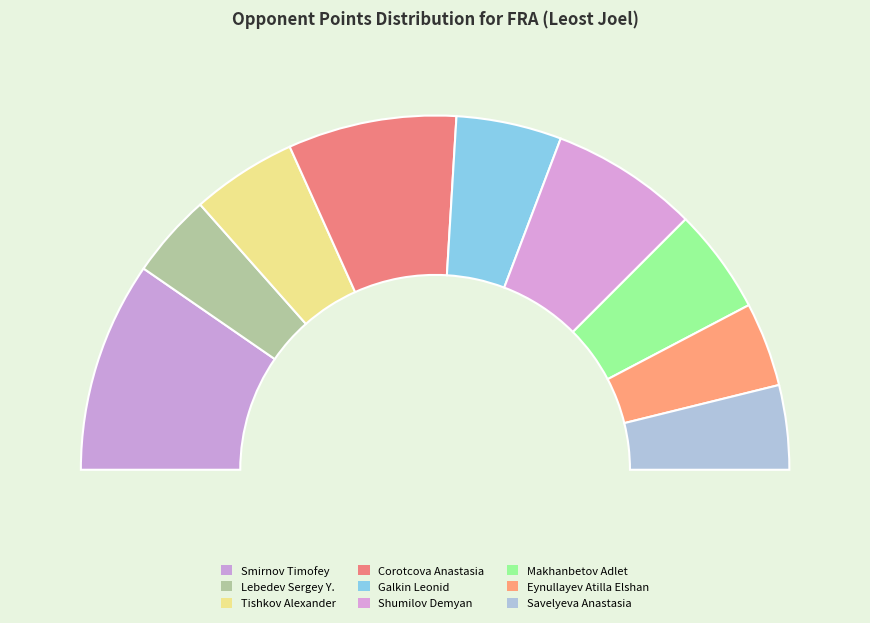

Rank the categories by value from highest to lowest.

Smirnov Timofey, Corotcova Anastasia, Shumilov Demyan, Tishkov Alexander, Galkin Leonid, Makhanbetov Adlet, Lebedev Sergey Y., Eynullayev Atilla Elshan, Savelyeva Anastasia